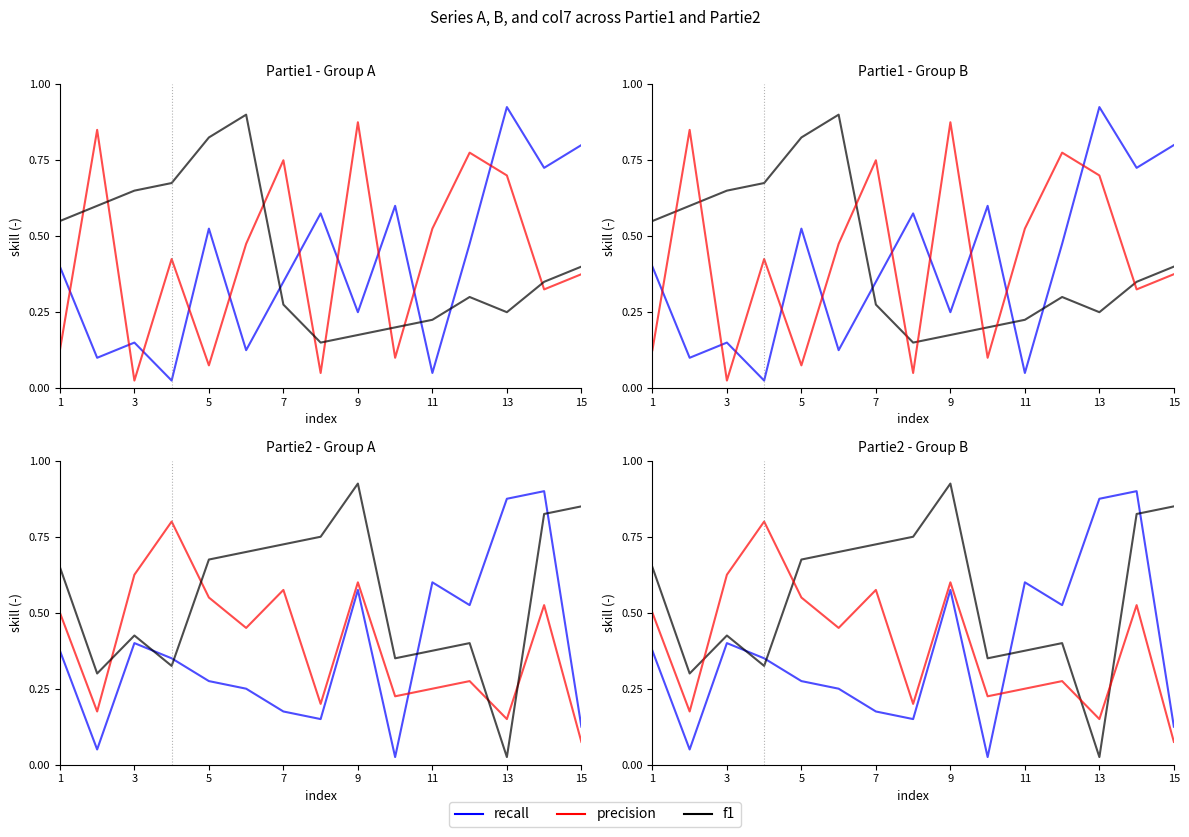

At which category does recall reach its first local peak?

3